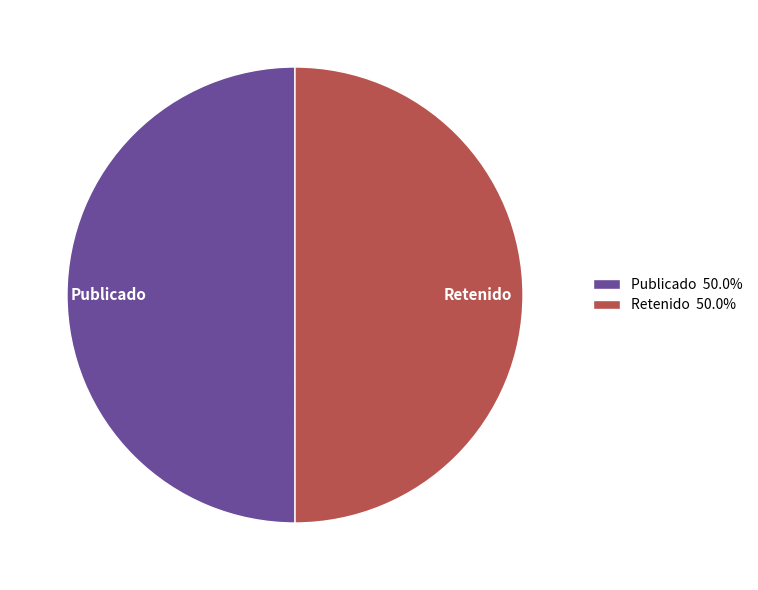

Do Publicado and Retenido together represent more than half of the pie?

Yes